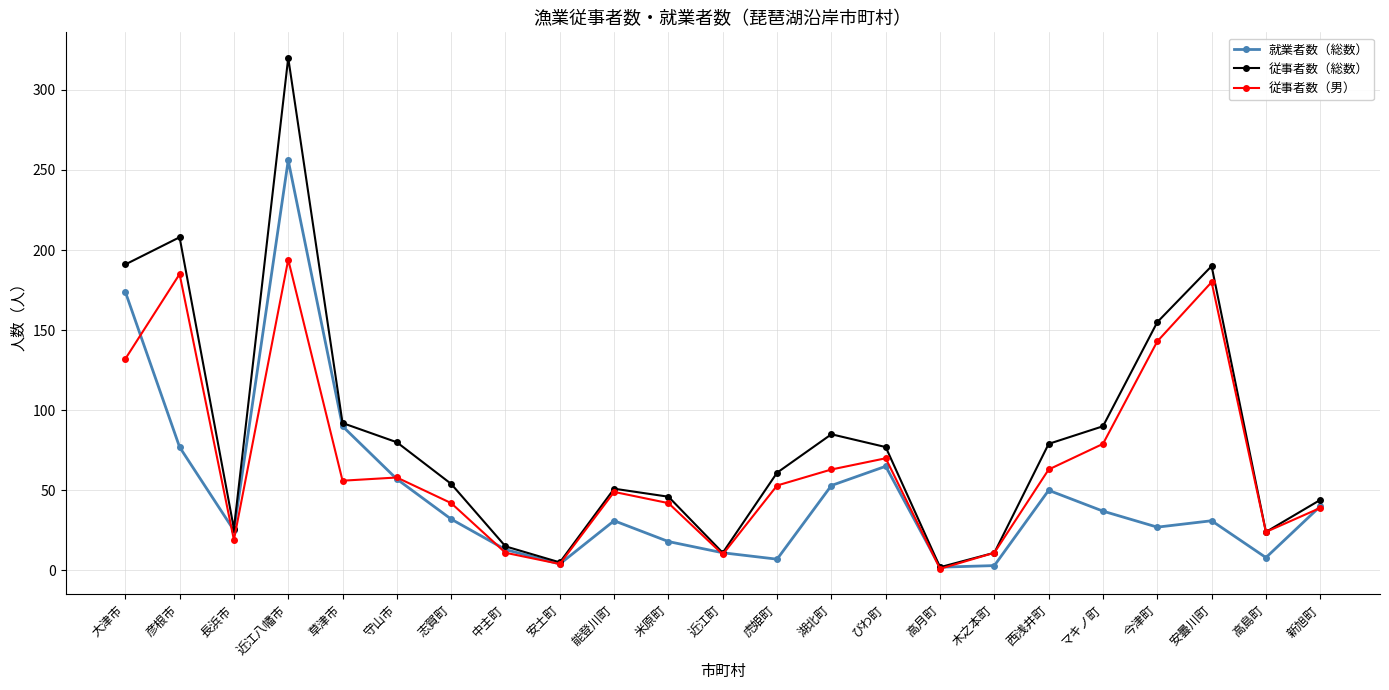

Where does the 従事者数（男） series first go above 53?

大津市